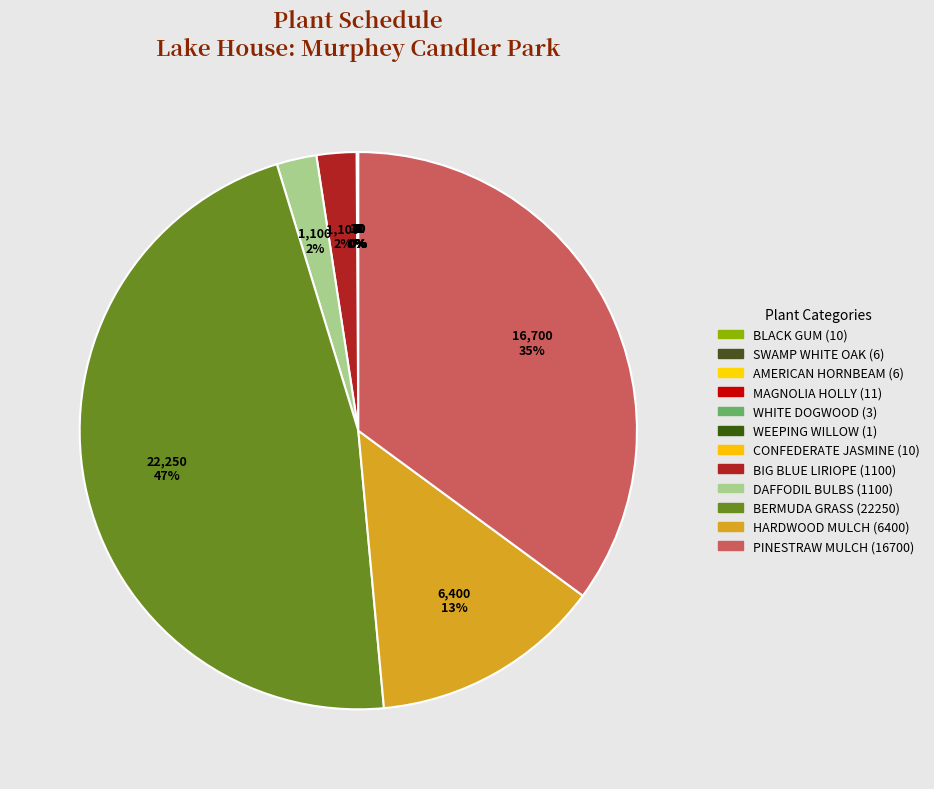

Count the number of slices in the pie.

12